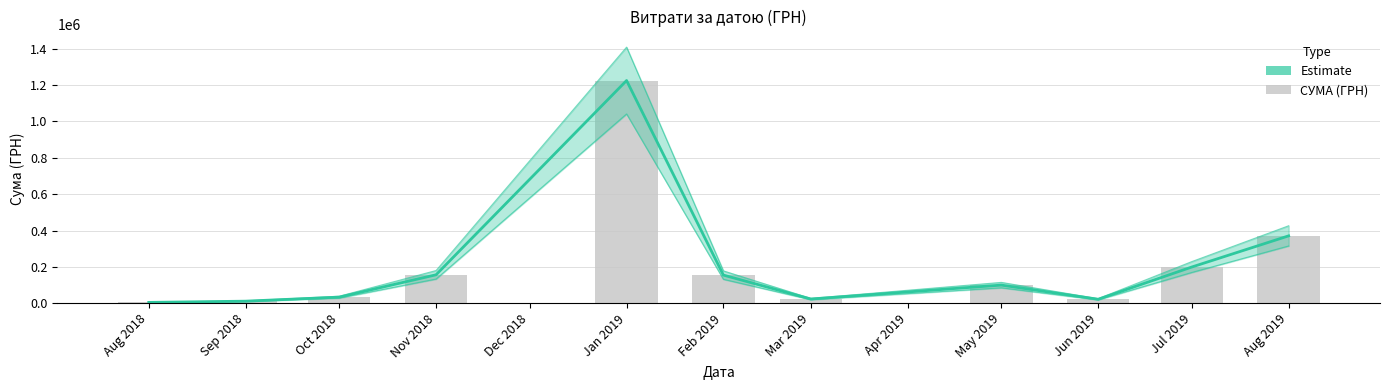

What is the total value across all series at Jun 2019?

43126.2